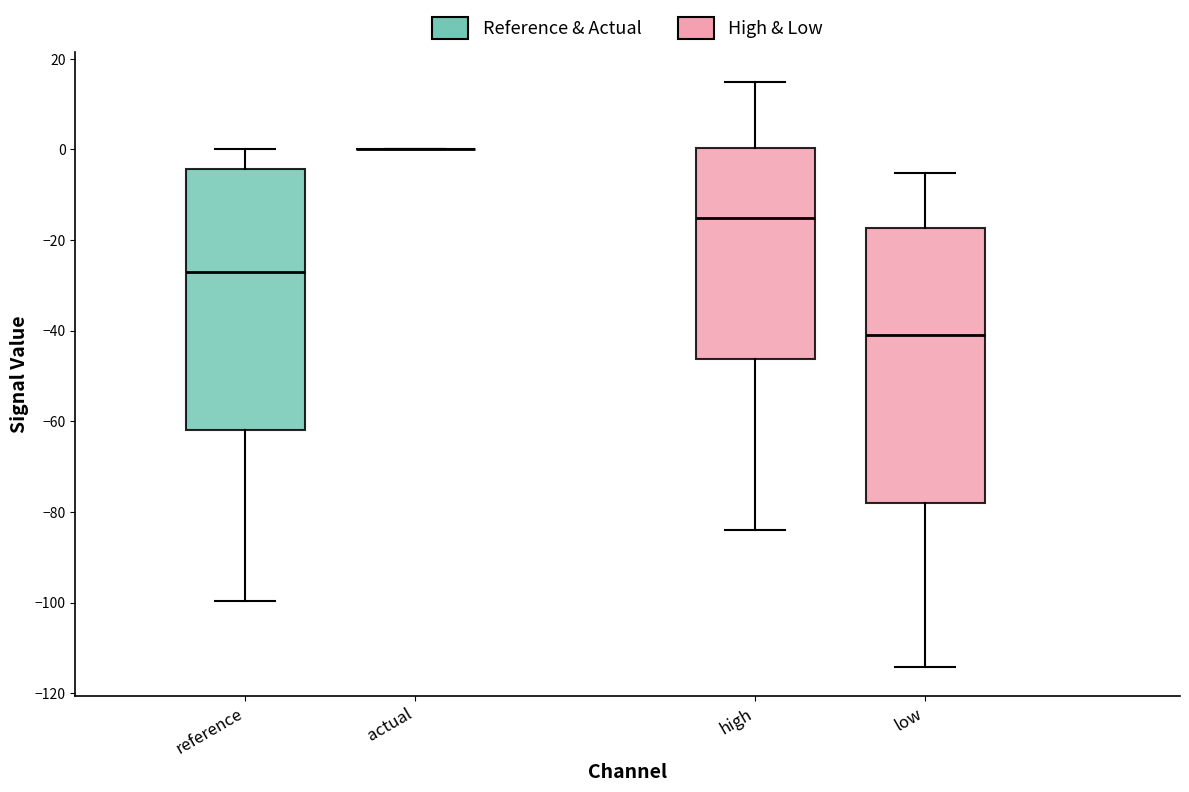

Reading left to right, transcribe this box plot: for each box, give where its median line is, the range the box spans, and where its two whiskers end, as read against the y-axis. The values are not printed on the chart, so give them approximately, as read against the axis.

reference: median -26, box -62 to -4, whiskers -100 to 0
actual: box collapsed to a line at 0, whiskers 0 to 0
high: median -16, box -46 to 0, whiskers -84 to 16
low: median -40, box -78 to -18, whiskers -114 to -6